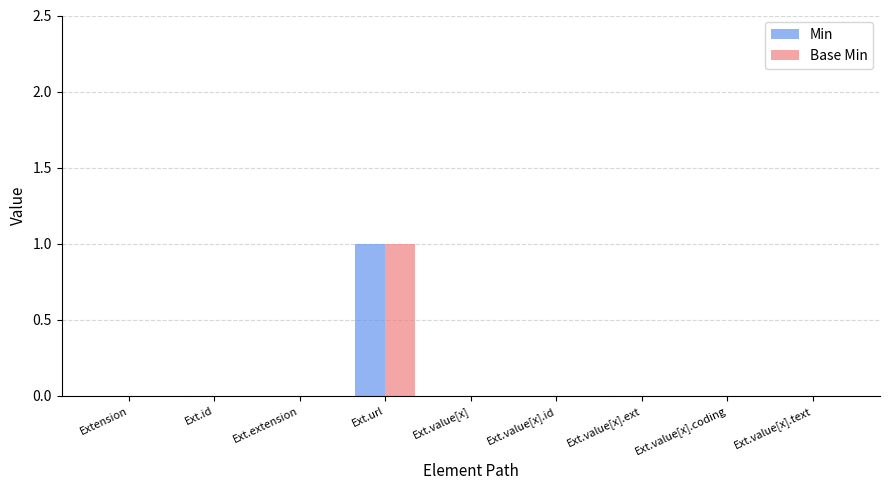

At which label does Base Min reach its peak?

Ext.url